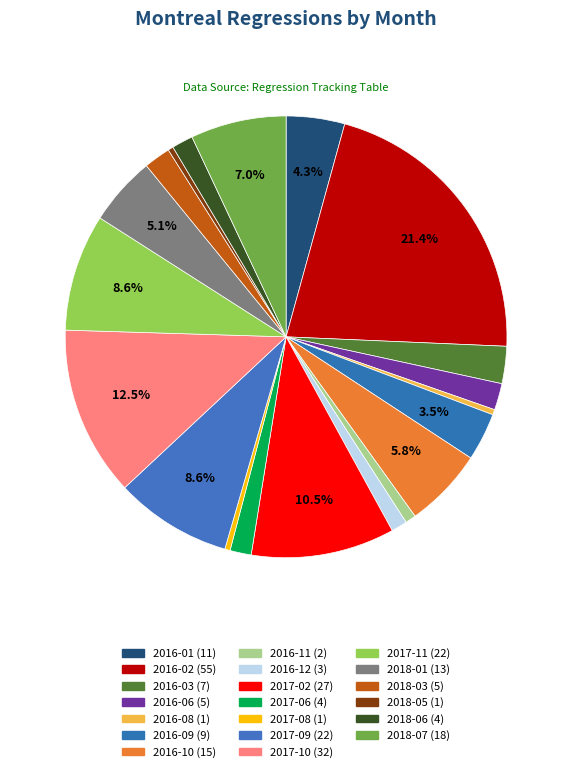

What portion of the pie excludes 2016-12?

98.8%